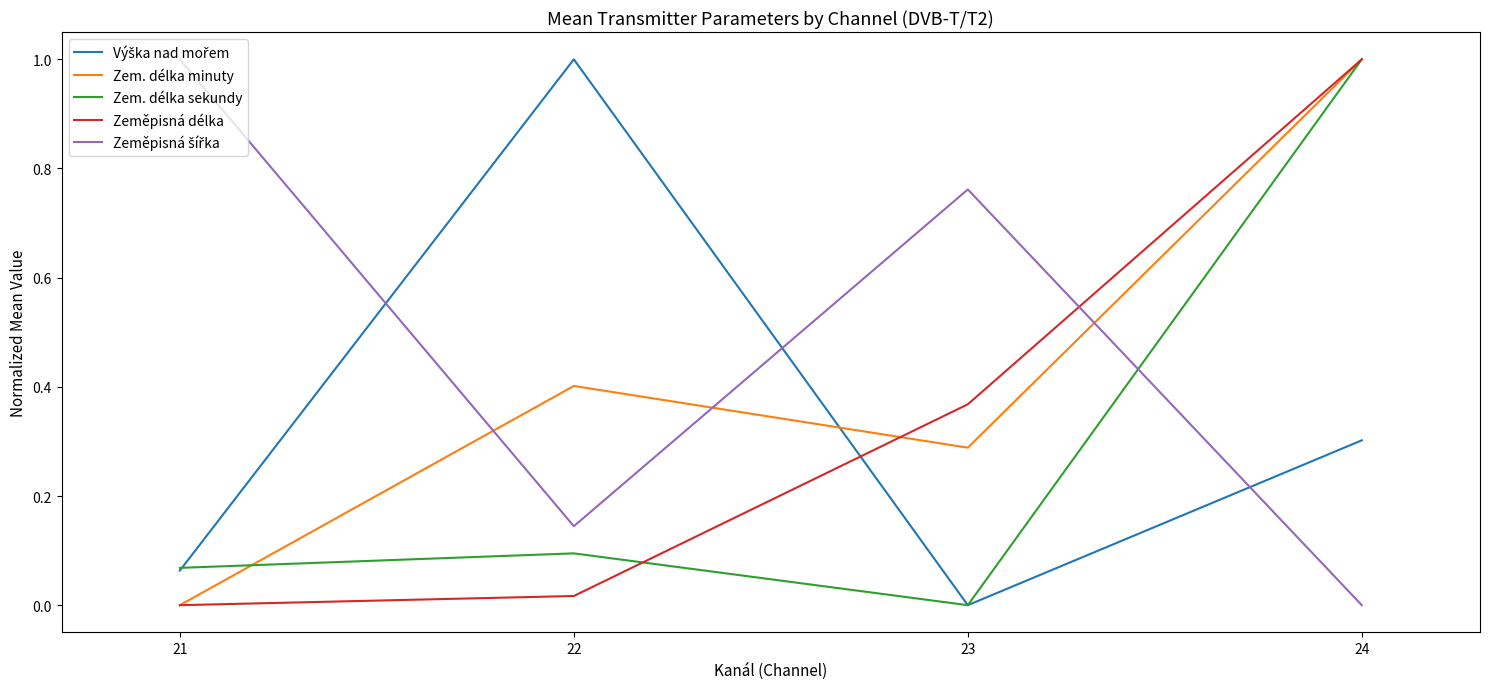

What is the greatest value displayed?

1.0